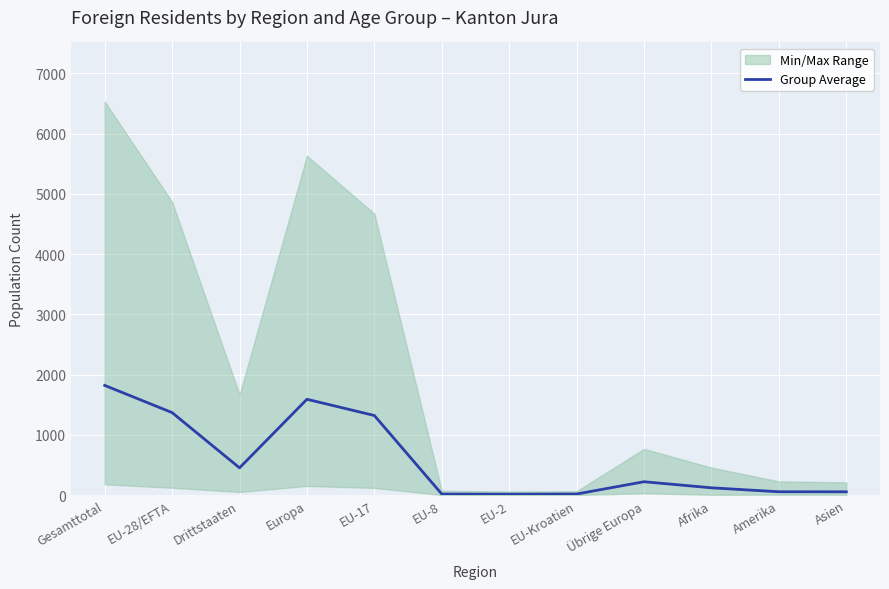

Is it true that the value at Drittstaaten is 451.8?

True